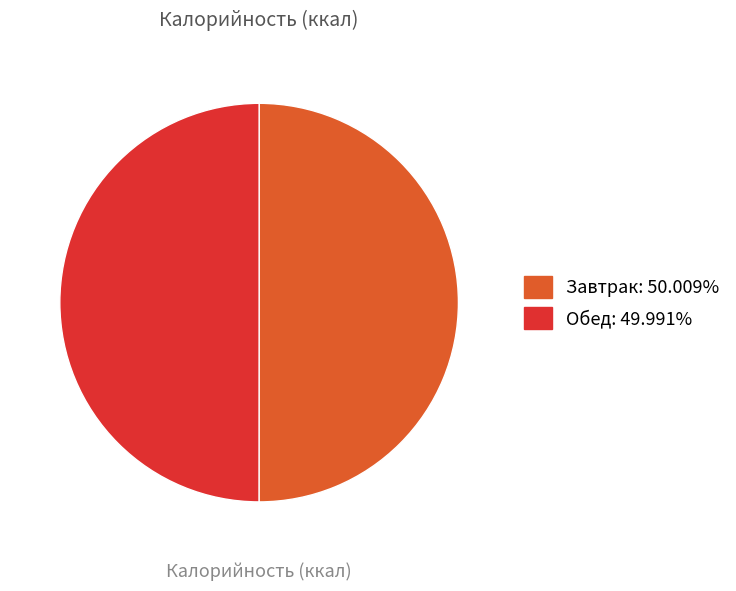

Do Обед and Завтрак together represent more than half of the pie?

Yes